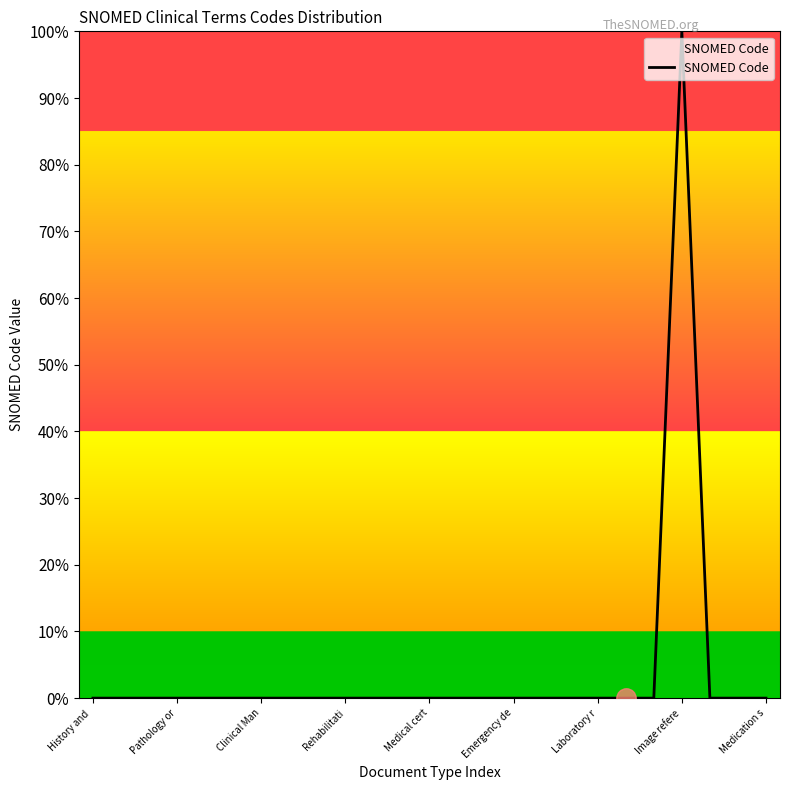

Which category has the highest value across all series?

Image refere